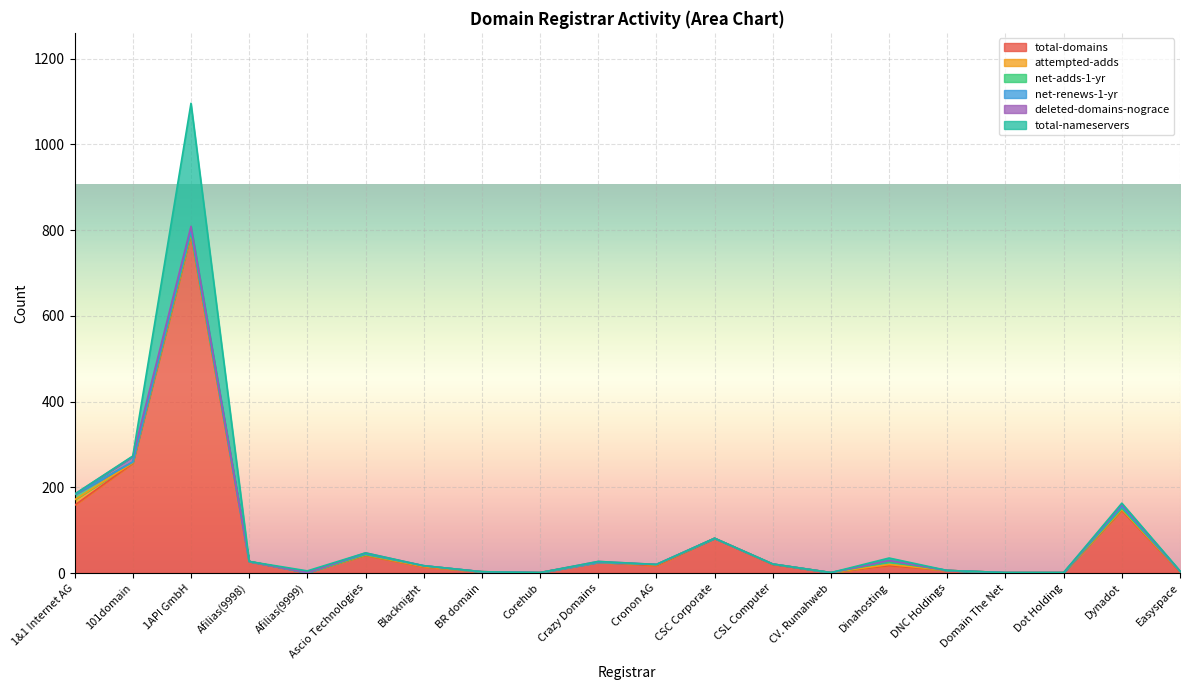

Does the chart display data point markers on the line(s)?

No